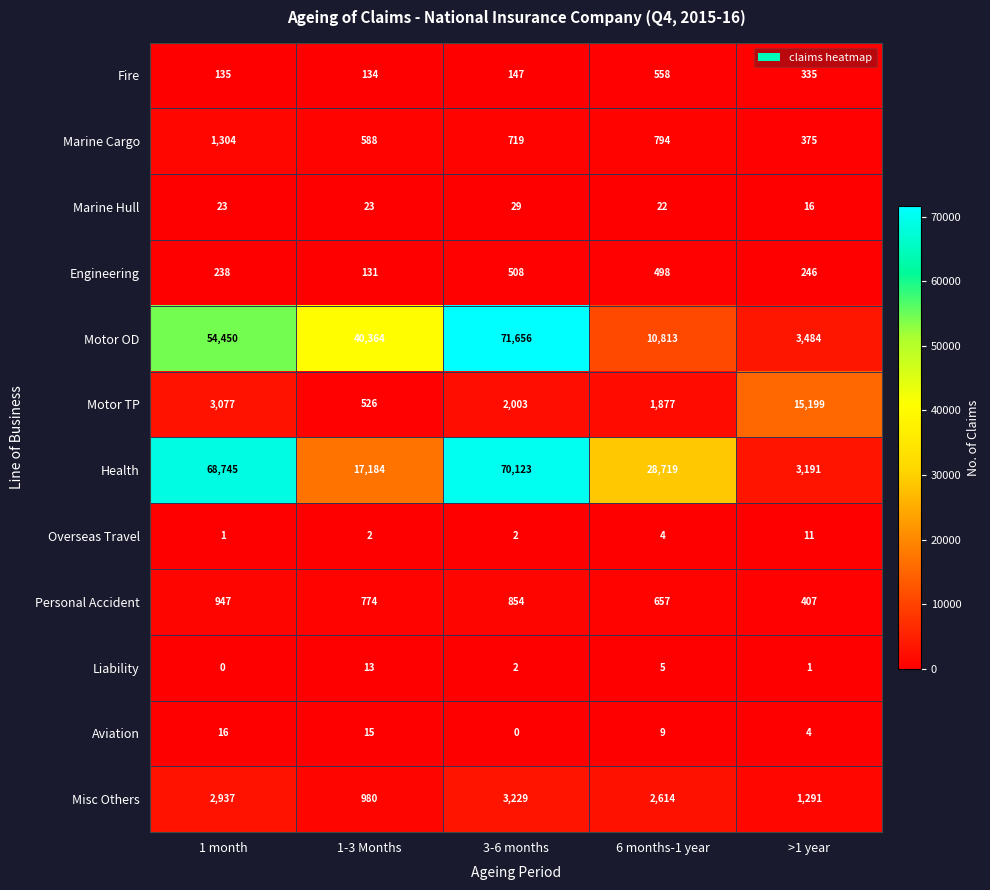

What is the greatest value displayed?

71656